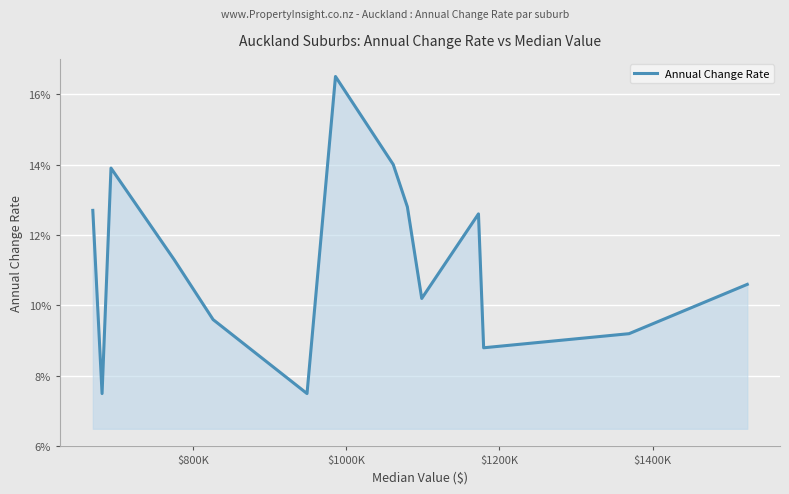

Does the chart display data point markers on the line(s)?

No